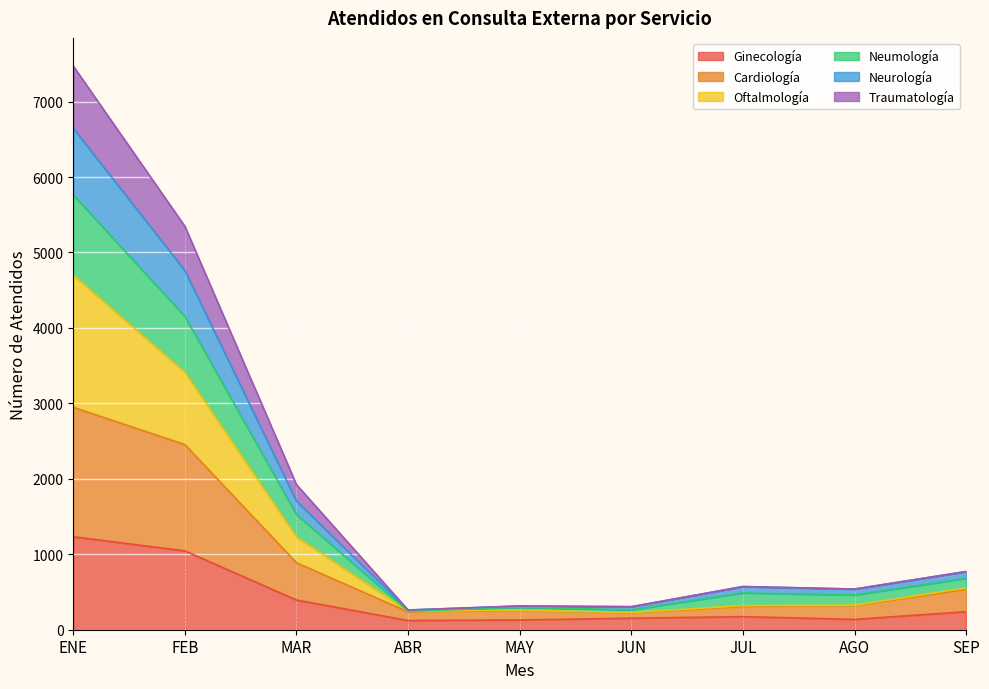

At which category is the sum across all series the highest?

ENE